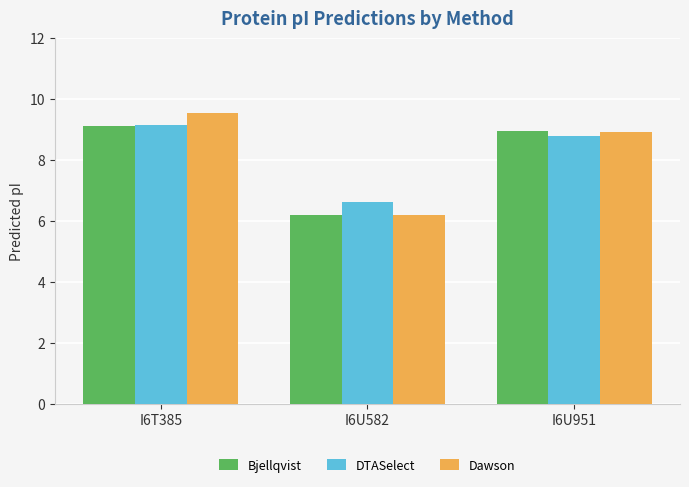

Which label corresponds to the largest value in the chart?

I6T385